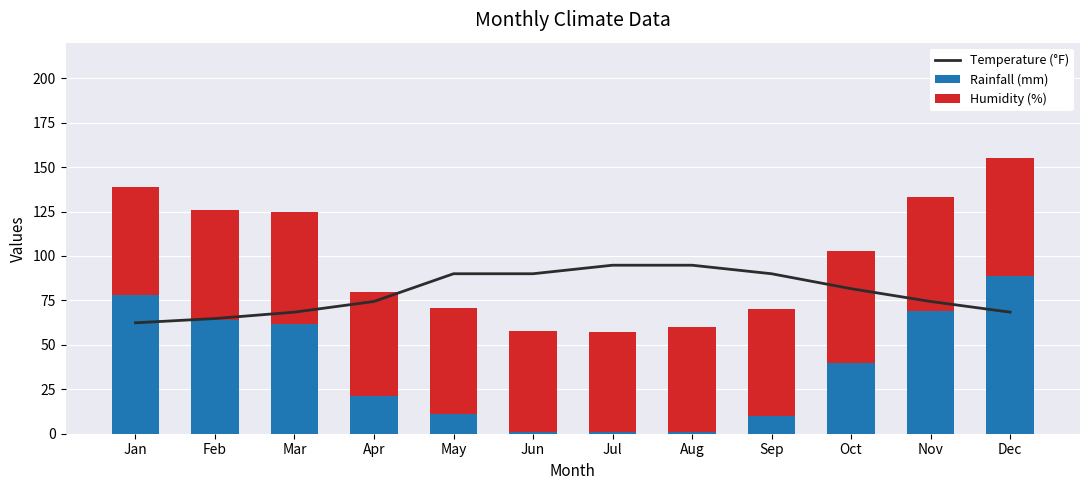

What is the total value across all series at Jan?

201.4